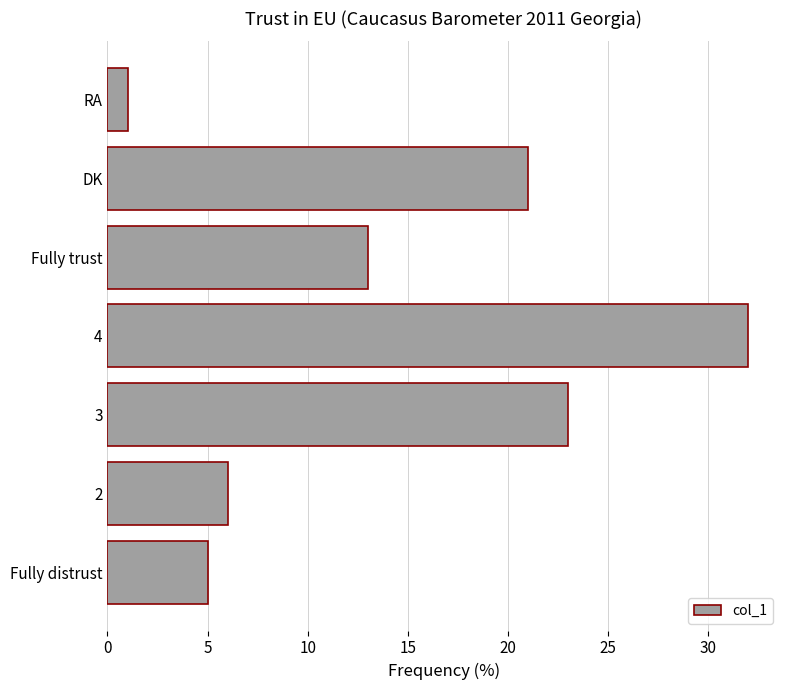

Which has a higher value, RA or DK?

DK